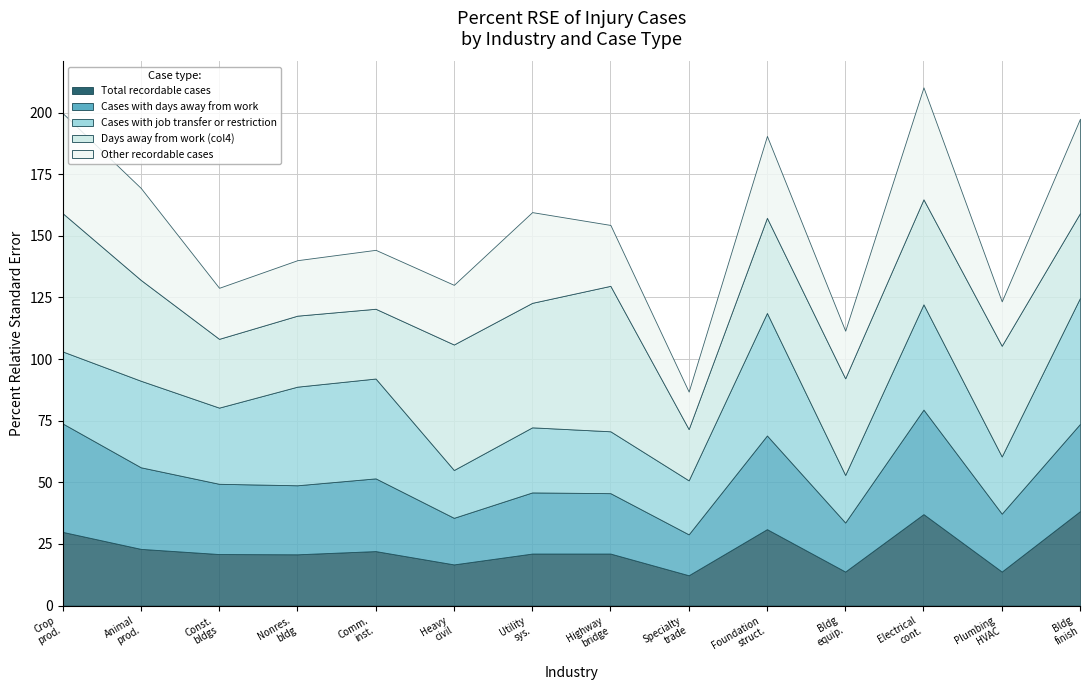

Reading left to right, transcribe all the data shown in this chart.

Total recordable cases: Crop production=29.9	Animal production and aquaculture=23.0	Construction of buildings=20.9	Nonresidential building construction=20.8	Commercial and institutional building=22.1	Heavy and civil engineering construction=16.7	Utility system construction=21.1	Highway, street, and bridge construction=21.1	Specialty trade contractors=12.3	Foundation, structure, and building=31.0	Building equipment contractors=13.8	Electrical contractors=37.1	Plumbing, heating, and air-conditioning=13.8	Building finishing contractors=38.3
Cases with days away from work: Crop production=44.0	Animal production and aquaculture=33.1	Construction of buildings=28.5	Nonresidential building construction=28.0	Commercial and institutional building=29.5	Heavy and civil engineering construction=18.9	Utility system construction=24.8	Highway, street, and bridge construction=24.5	Specialty trade contractors=16.6	Foundation, structure, and building=38.0	Building equipment contractors=19.9	Electrical contractors=42.4	Plumbing, heating, and air-conditioning=23.5	Building finishing contractors=35.4
Cases with job transfer or restriction: Crop production=29.2	Animal production and aquaculture=35.1	Construction of buildings=30.9	Nonresidential building construction=40.0	Commercial and institutional building=40.5	Heavy and civil engineering construction=19.4	Utility system construction=26.4	Highway, street, and bridge construction=25.1	Specialty trade contractors=21.9	Foundation, structure, and building=49.7	Building equipment contractors=19.3	Electrical contractors=42.7	Plumbing, heating, and air-conditioning=23.2	Building finishing contractors=51.1
Days away from work col4: Crop production=56.1	Animal production and aquaculture=40.9	Construction of buildings=27.9	Nonresidential building construction=28.8	Commercial and institutional building=28.3	Heavy and civil engineering construction=50.9	Utility system construction=50.5	Highway, street, and bridge construction=59.0	Specialty trade contractors=20.8	Foundation, structure, and building=38.6	Building equipment contractors=39.2	Electrical contractors=42.6	Plumbing, heating, and air-conditioning=44.9	Building finishing contractors=34.4
Other recordable cases: Crop production=40.6	Animal production and aquaculture=37.3	Construction of buildings=20.7	Nonresidential building construction=22.5	Commercial and institutional building=23.9	Heavy and civil engineering construction=24.2	Utility system construction=36.8	Highway, street, and bridge construction=24.7	Specialty trade contractors=15.2	Foundation, structure, and building=33.2	Building equipment contractors=19.3	Electrical contractors=45.4	Plumbing, heating, and air-conditioning=18.0	Building finishing contractors=38.3